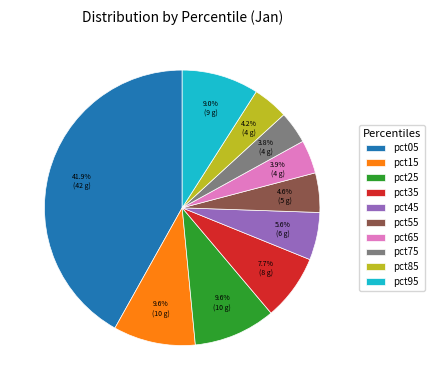

Is pct05 the majority of the pie?

No